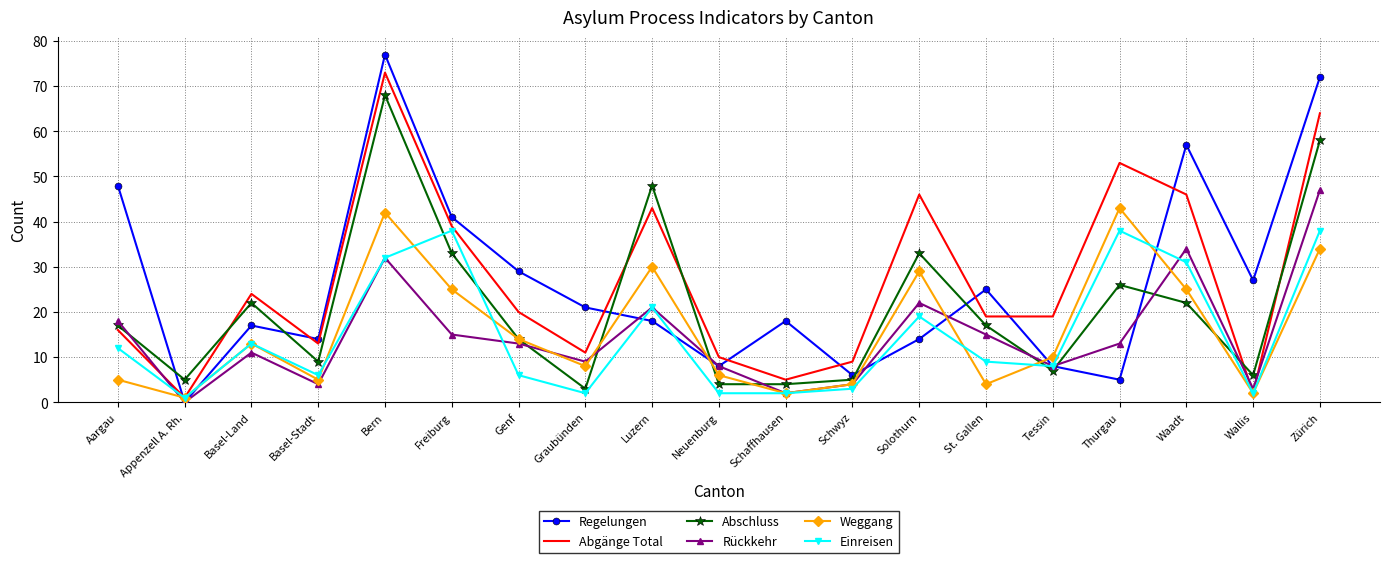

What is the difference between the Einreisen values at Luzern and Basel-Land?

8